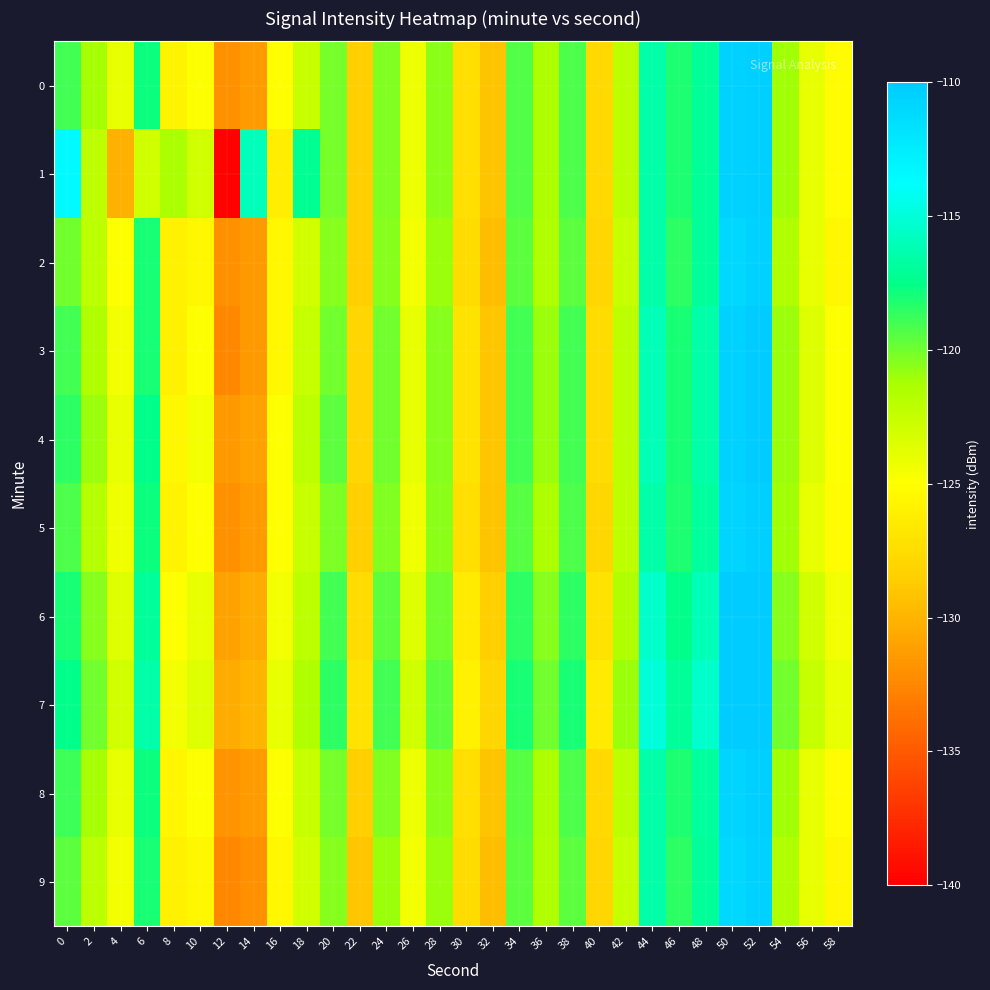

Rank the series at 34 from highest to lowest value.

7, 6, 3, 4, 0, 1, 5, 8, 2, 9